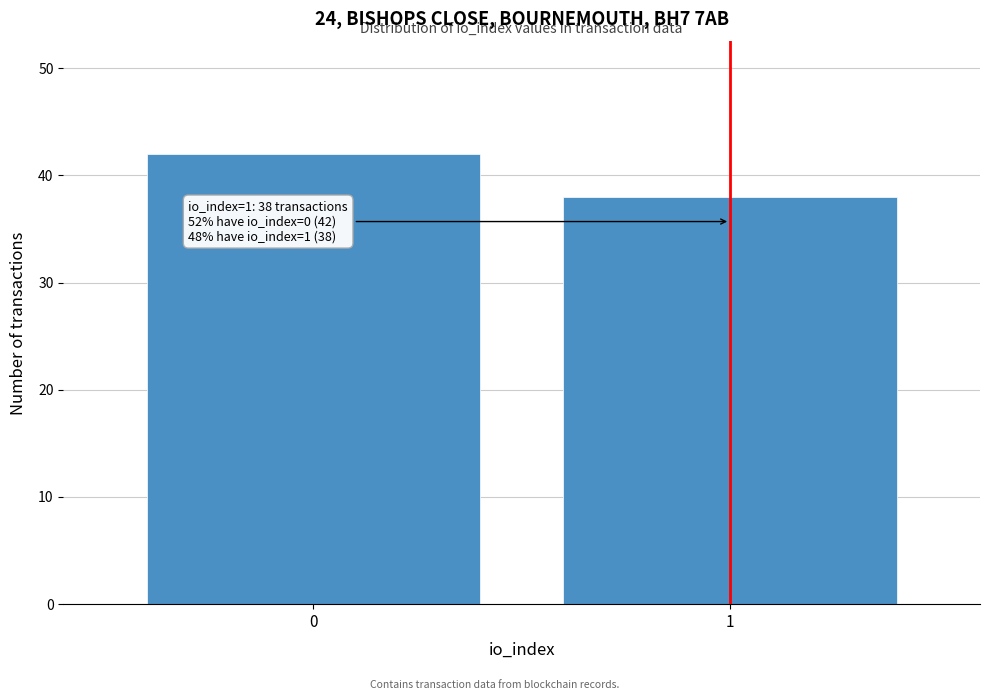

Reading left to right, transcribe all the data shown in this chart.

0=42	1=38